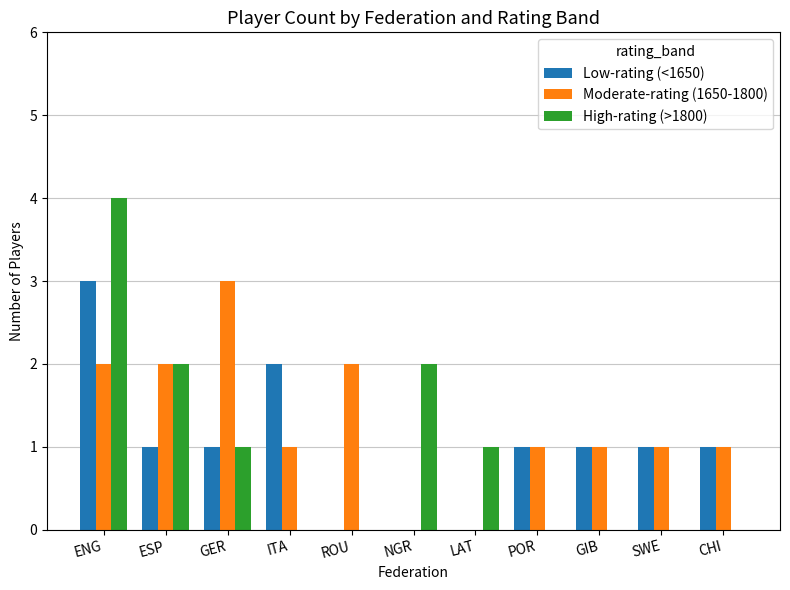

What is the sum of all High-rating (>1800) values?

10